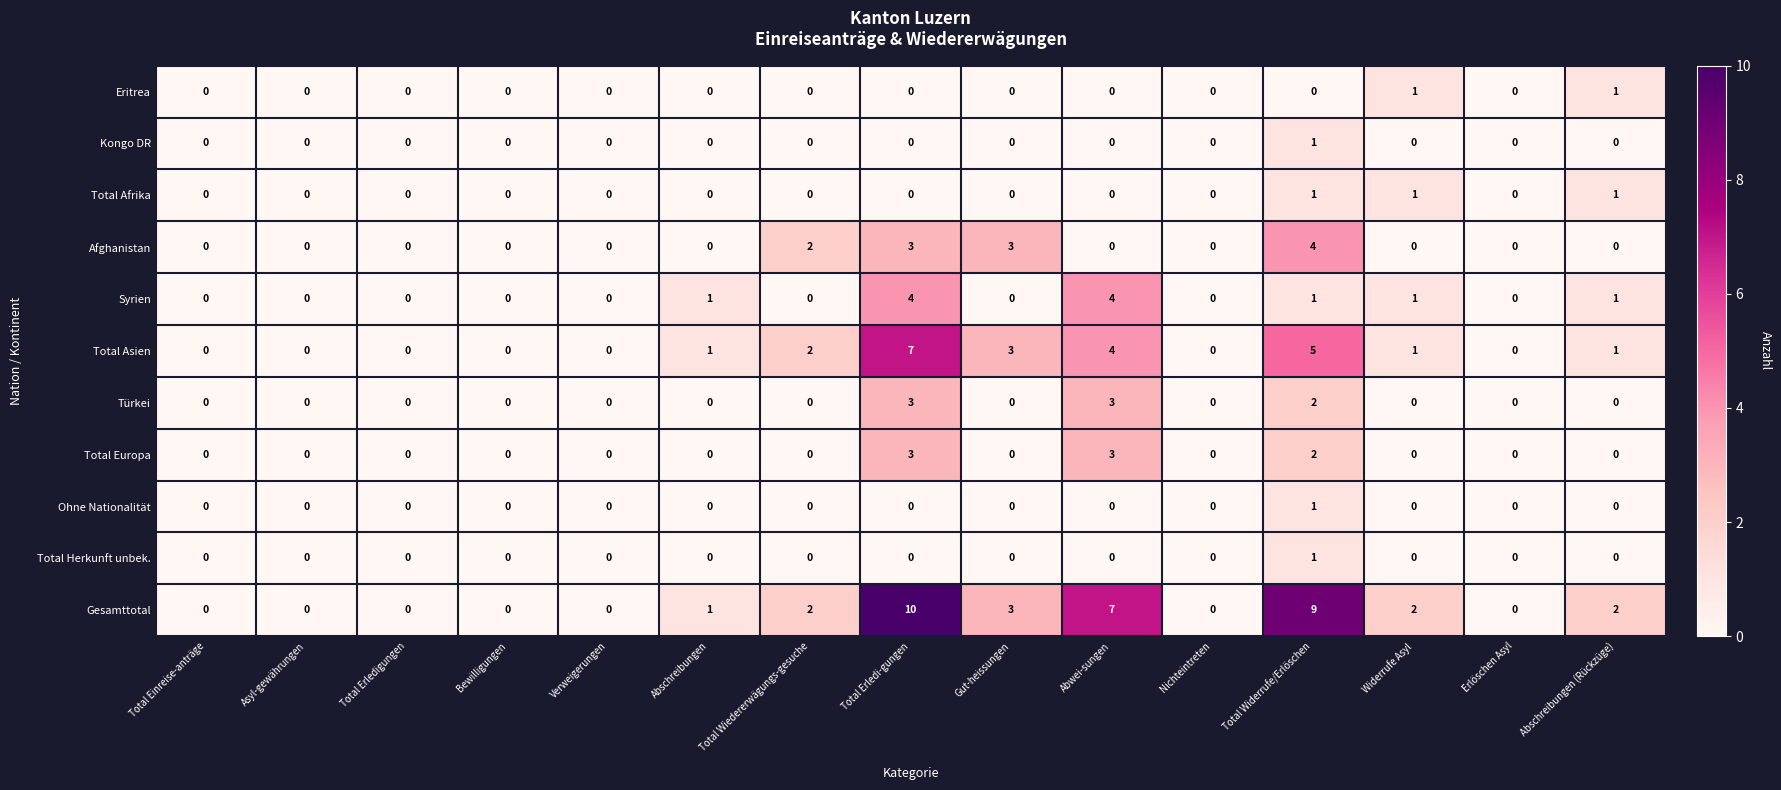

What is the sum of all Türkei values?

8